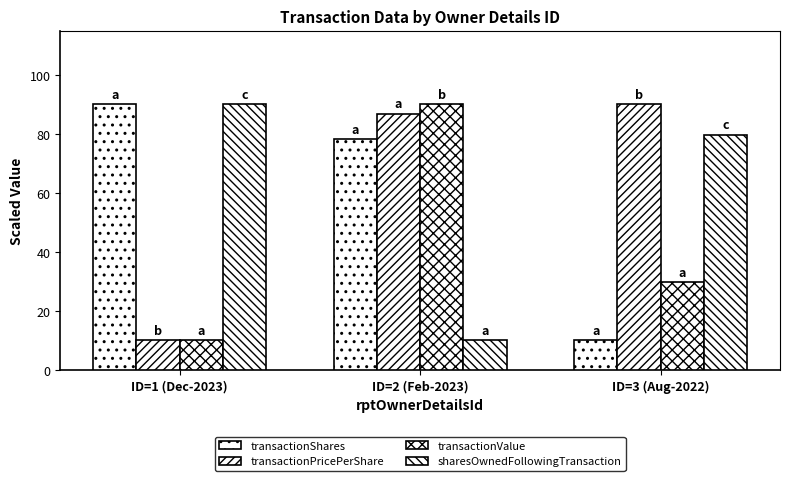

At ID=1 (Dec-2023), list the series in order from smallest to largest.

transactionPricePerShare, transactionValue, transactionShares, sharesOwnedFollowingTransaction